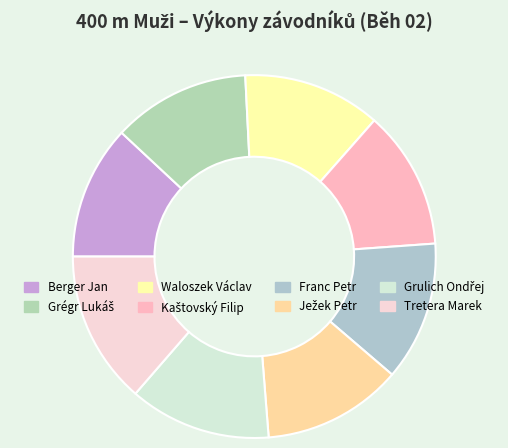

How many segments does this pie chart have?

8